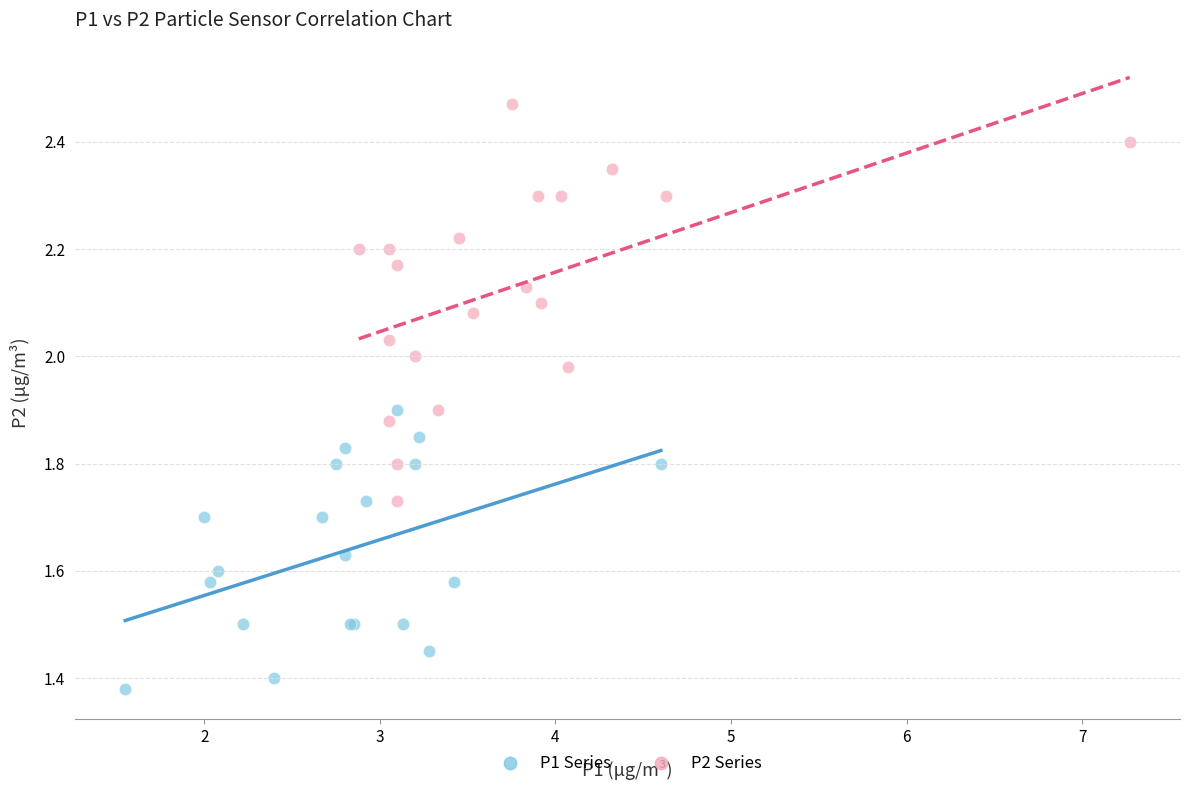

Which series contains the highest Y value?

P2 Series